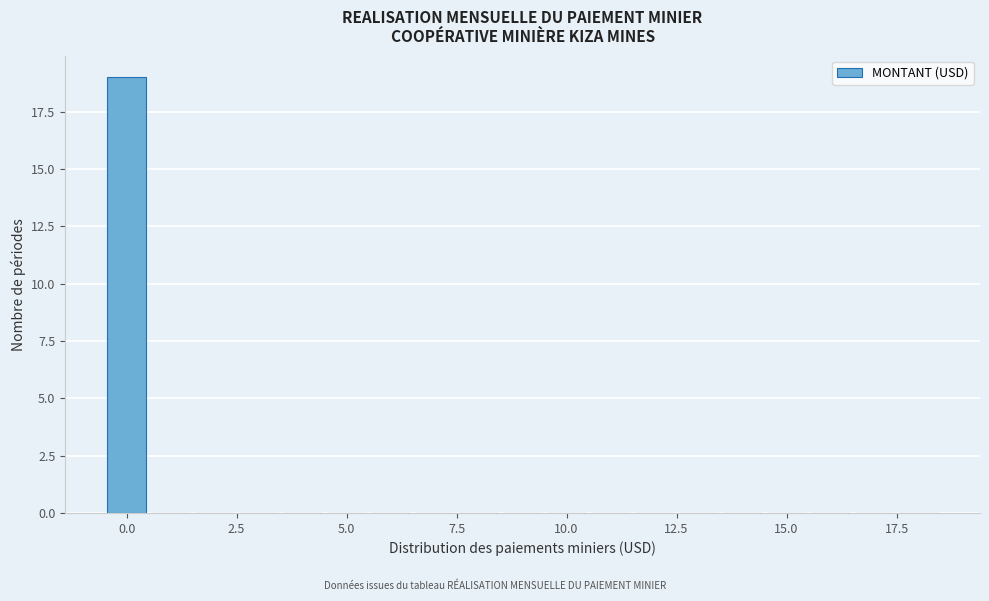

Around what value on the x-axis is the tallest bar? Give the approximate position of its centre, as read against the axis.

0.0